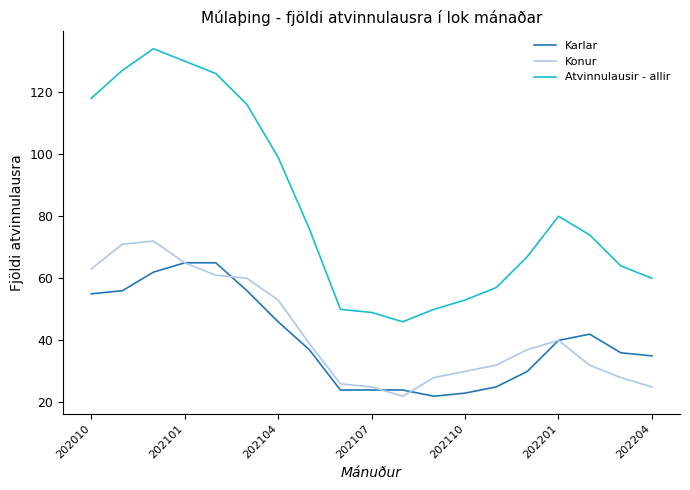

List the series in order of their peak value, highest first.

Atvinnulausir - allir, Konur, Karlar